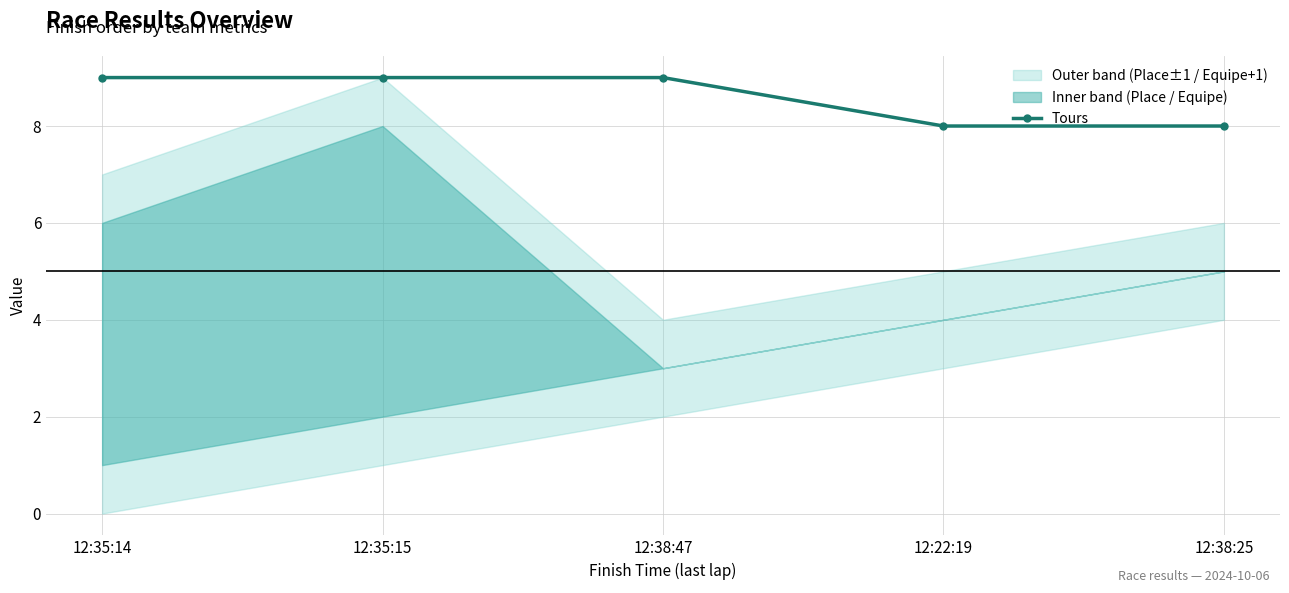

List the labels in order of value, largest first.

12:35:14, 12:35:15, 12:38:47, 12:22:19, 12:38:25